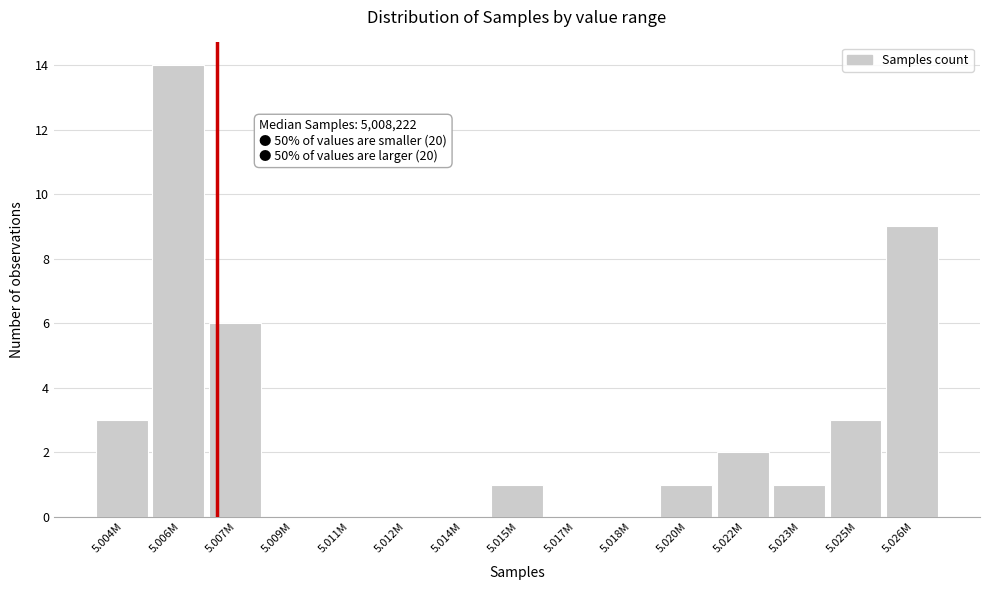

Reading left to right, extract all data points from this chart.

5.004M=3	5.006M=14	5.007M=6	5.009M=0	5.011M=0	5.012M=0	5.014M=0	5.015M=1	5.017M=0	5.018M=0	5.020M=1	5.022M=2	5.023M=1	5.025M=3	5.026M=9